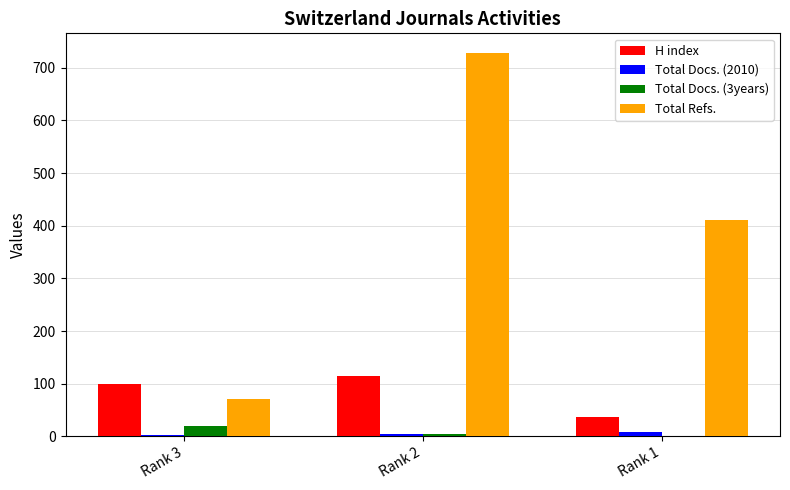

What is the difference between the Total Docs. (3years) values at Rank 3 and Rank 2?

15